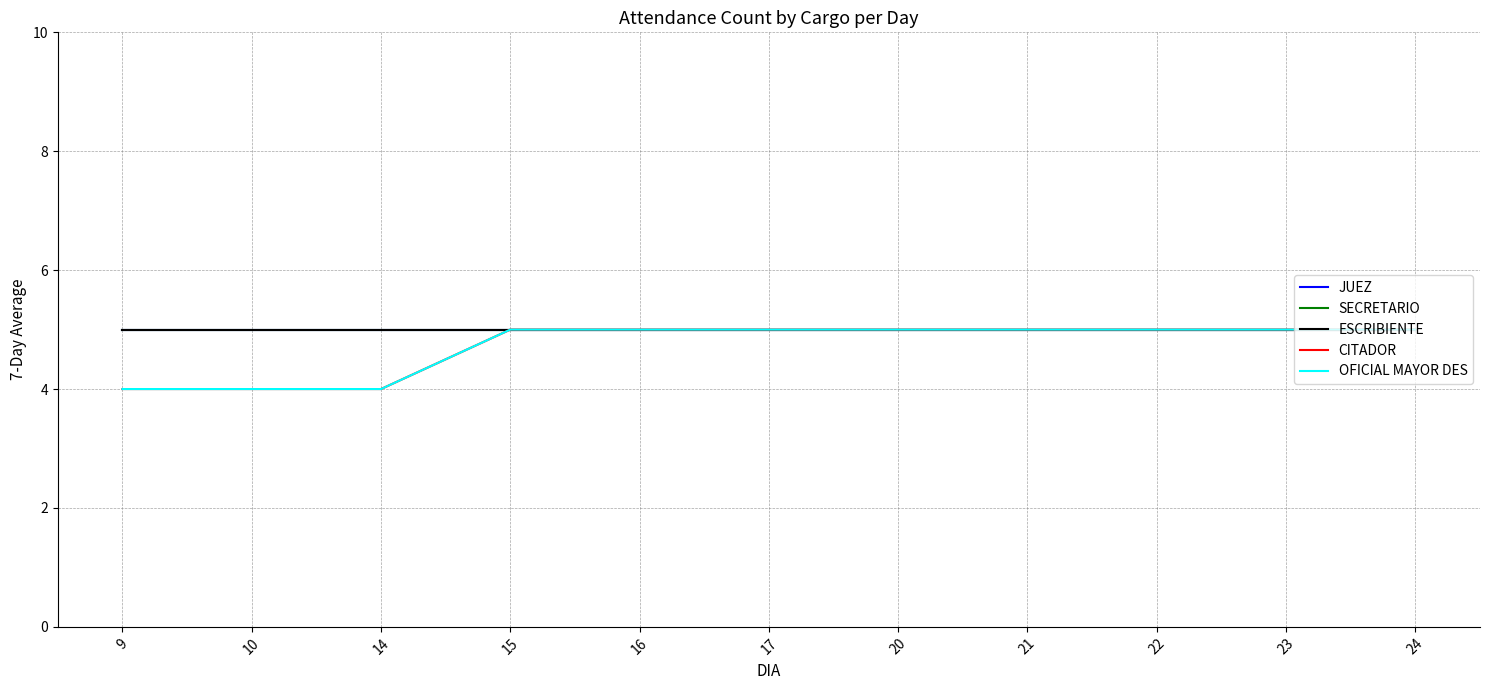

What is the maximum value for SECRETARIO?

5